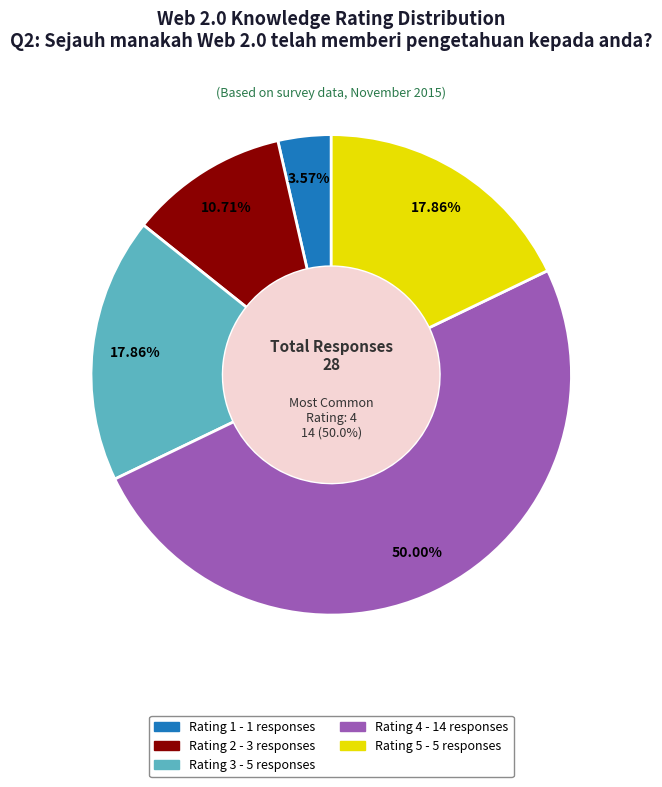

What is the total percentage of 3 and 4?

67.9%